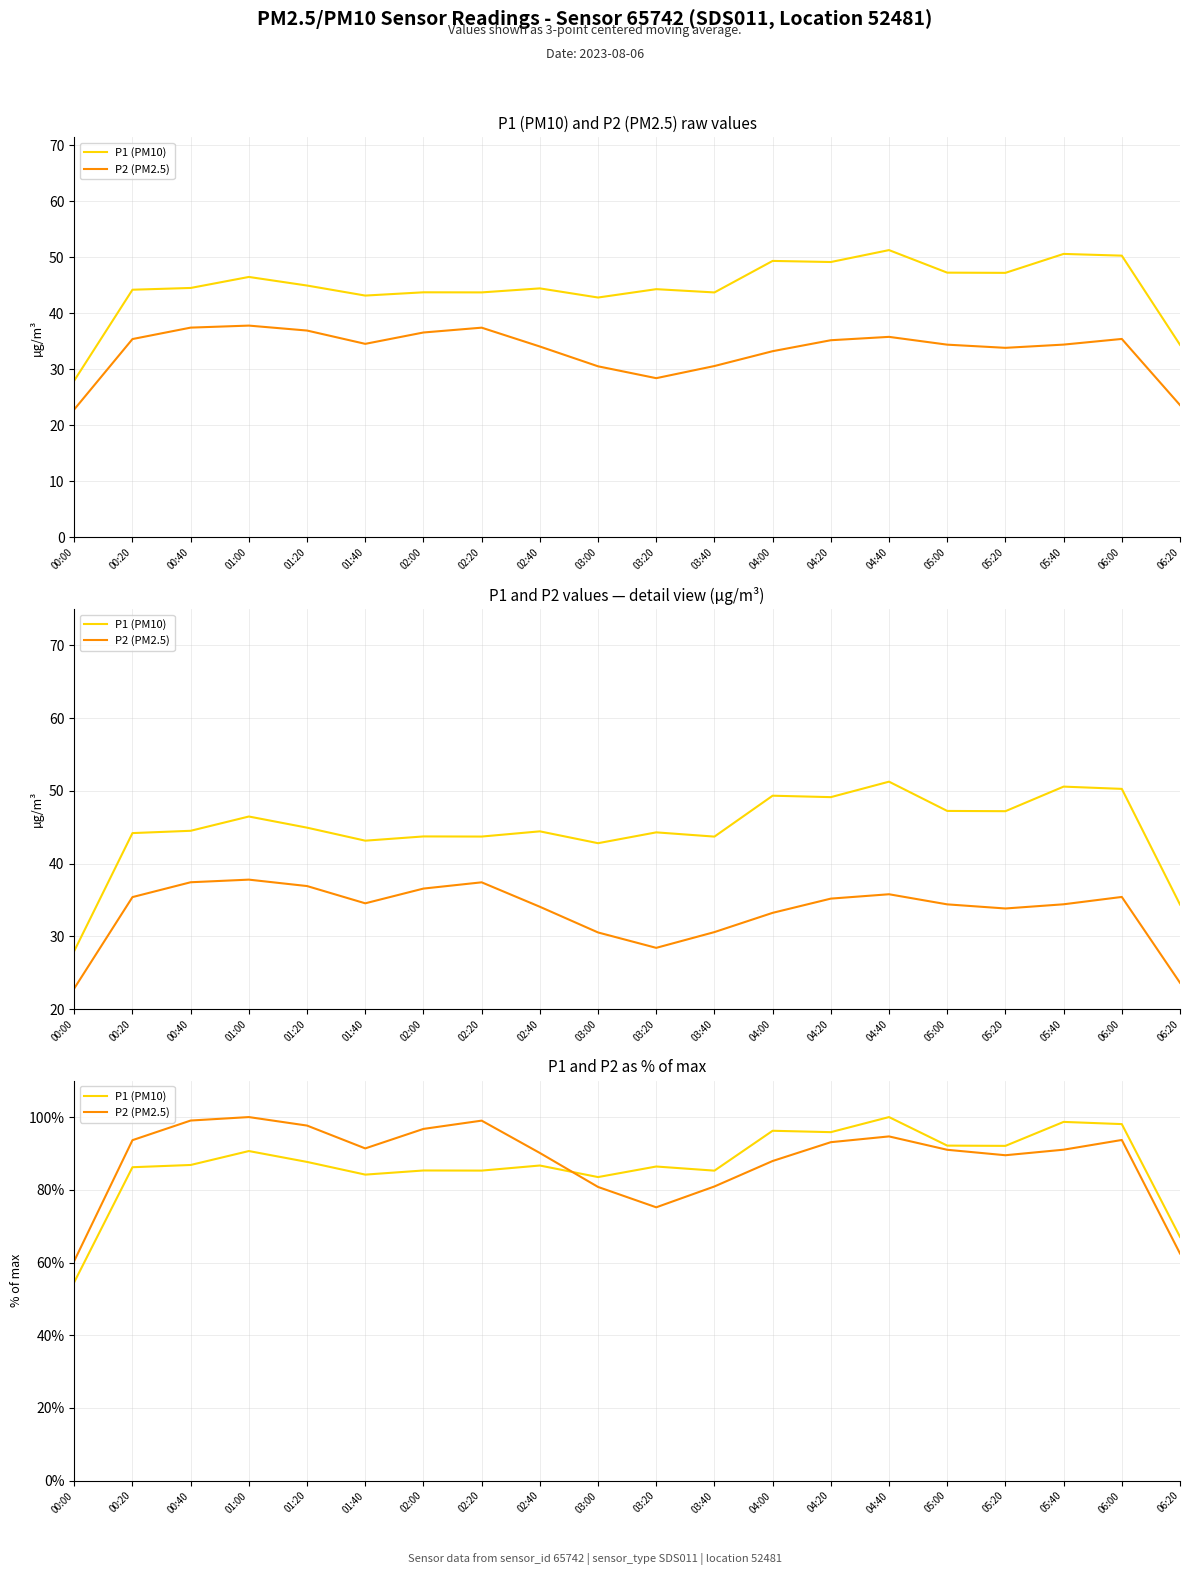

At how many categories does at least one series exceed 60?

20